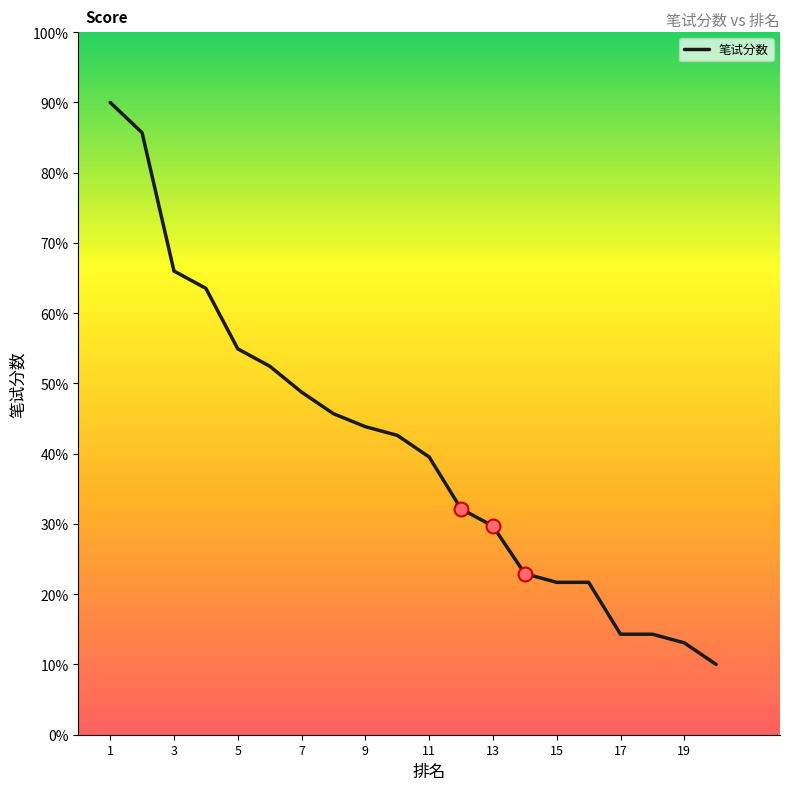

What is the smallest value displayed?

10.0